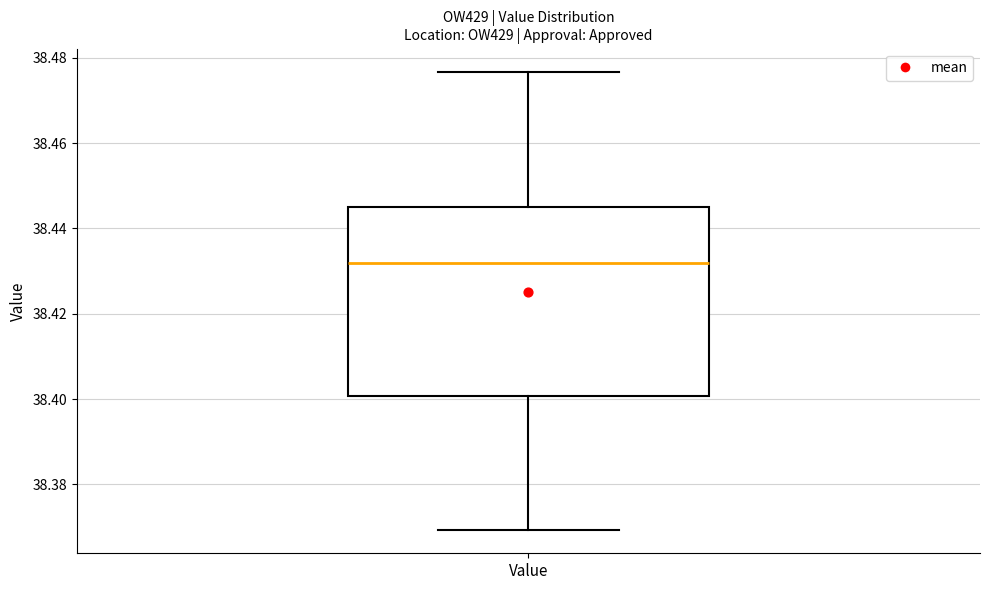

Read this box plot against the y-axis: the position of the median line, the range covered by the box, and the ends of both whiskers. The values are not printed on the chart, so give them approximately, as read against the axis.

median 38.432, box 38.400 to 38.444, whiskers 38.370 to 38.476